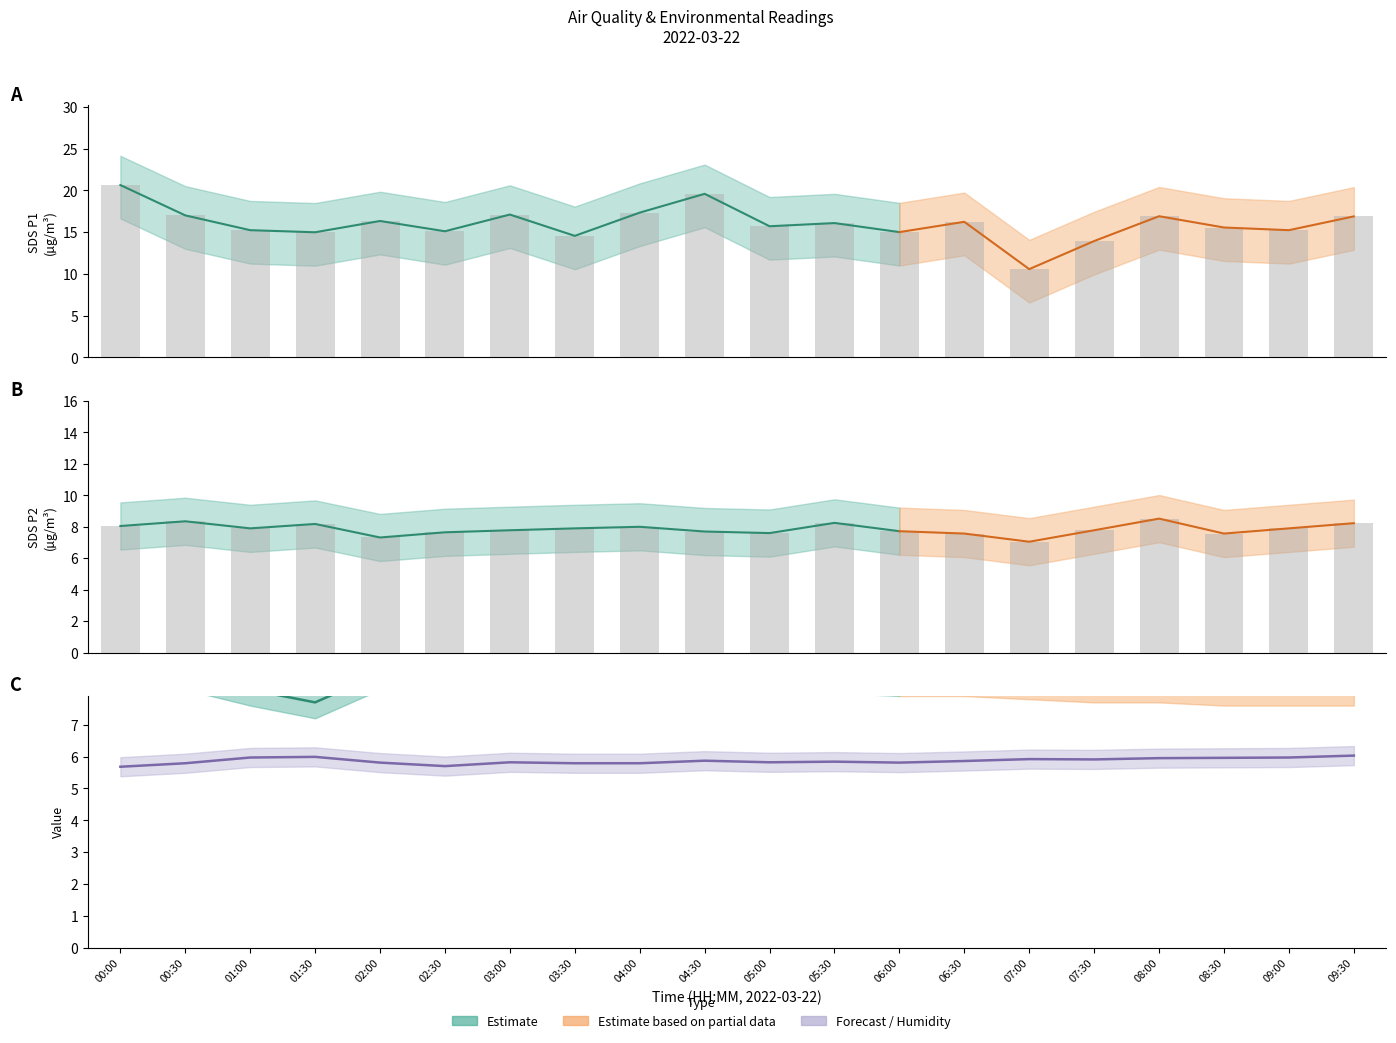

At which label does Humidity reach its minimum?

00:00